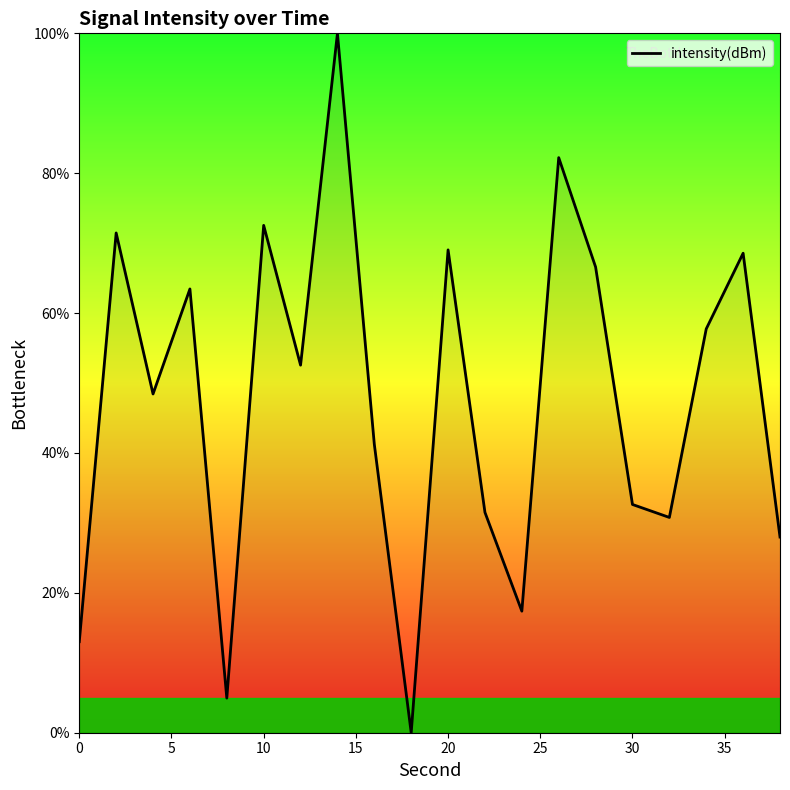

What is the maximum value shown in the chart?

100.0